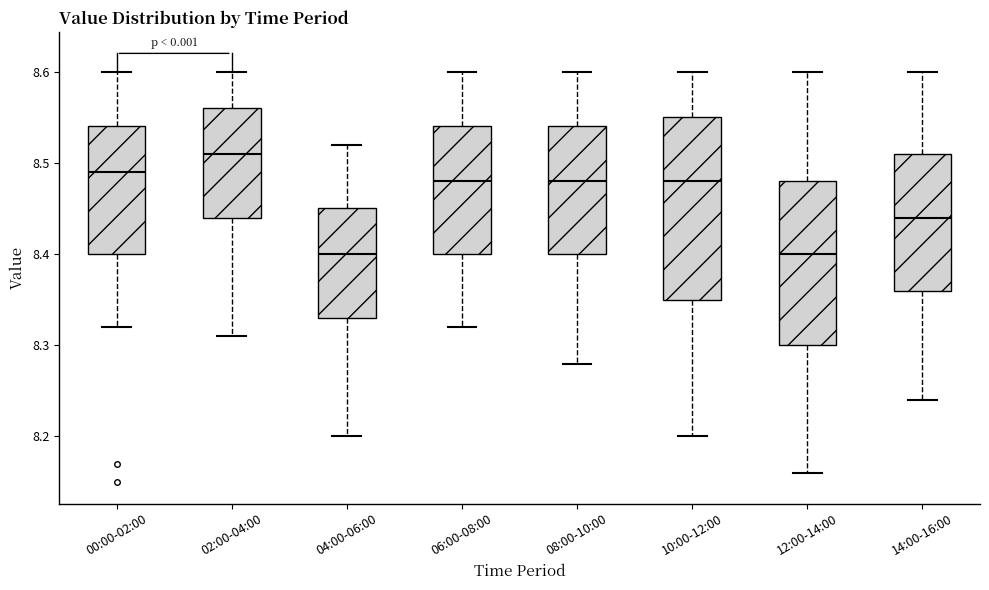

Comparing the boxes themselves (not the whiskers), which one is the tallest?

10:00-12:00